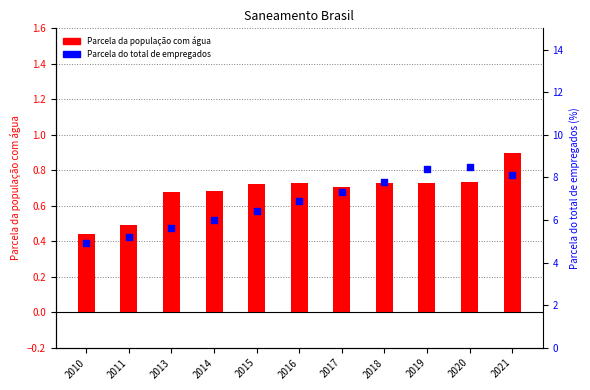

At how many categories does at least one series exceed 3?

11